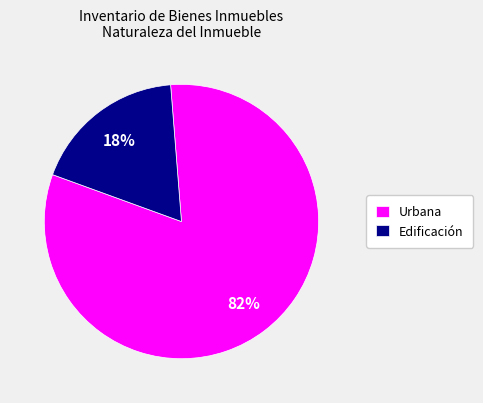

Is the sum of Edificación and Urbana greater than half?

Yes